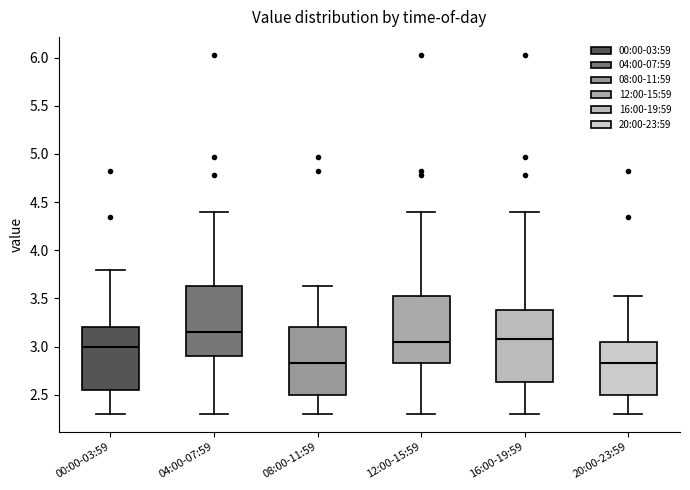

Reading left to right, transcribe this box plot: for each box, give where its median line is, the range the box spans, and where its two whiskers end, as read against the y-axis. The values are not printed on the chart, so give them approximately, as read against the axis.

00:00-03:59: median 3.00, box 2.55 to 3.20, whiskers 2.30 to 3.80
04:00-07:59: median 3.15, box 2.90 to 3.65, whiskers 2.30 to 4.40
08:00-11:59: median 2.85, box 2.50 to 3.20, whiskers 2.30 to 3.65
12:00-15:59: median 3.05, box 2.85 to 3.55, whiskers 2.30 to 4.40
16:00-19:59: median 3.10, box 2.65 to 3.40, whiskers 2.30 to 4.40
20:00-23:59: median 2.85, box 2.50 to 3.05, whiskers 2.30 to 3.55